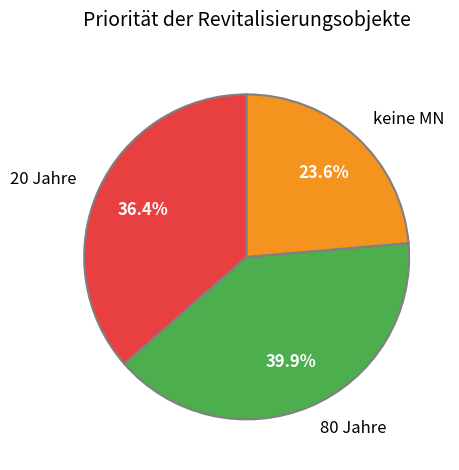

How many slices are in this pie chart?

3